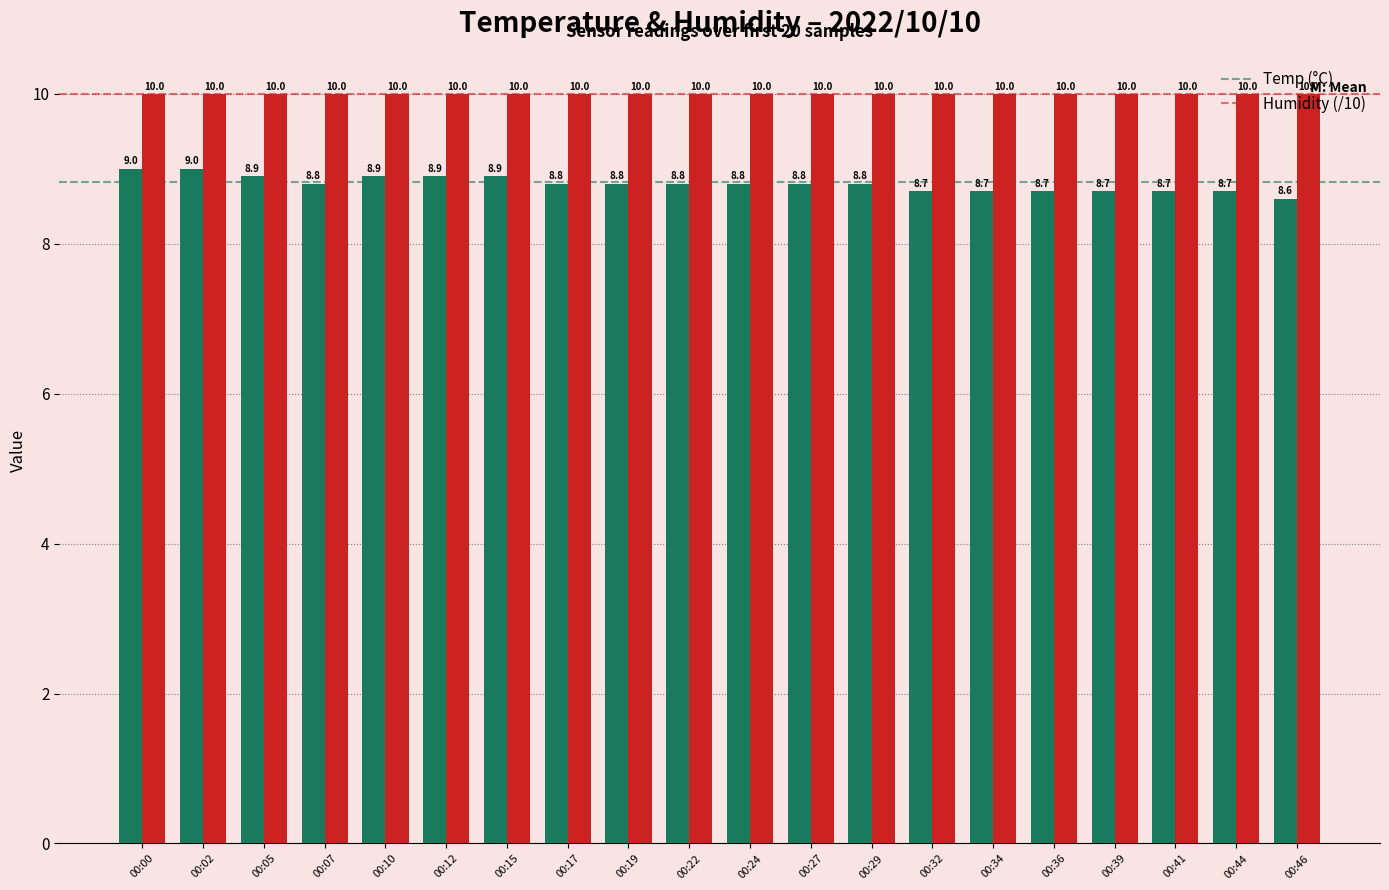

Which label corresponds to the smallest value in the chart?

00:46